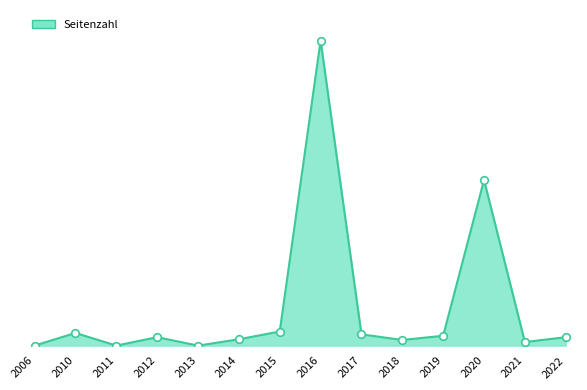

What is the change in value from 2012 to 2015?

+8